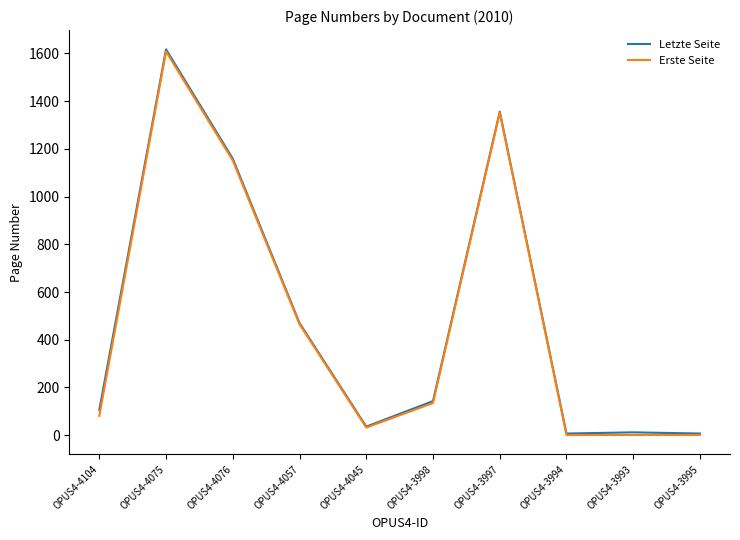

Between OPUS4-4104 and OPUS4-4076, which series saw the biggest shift?

Erste Seite